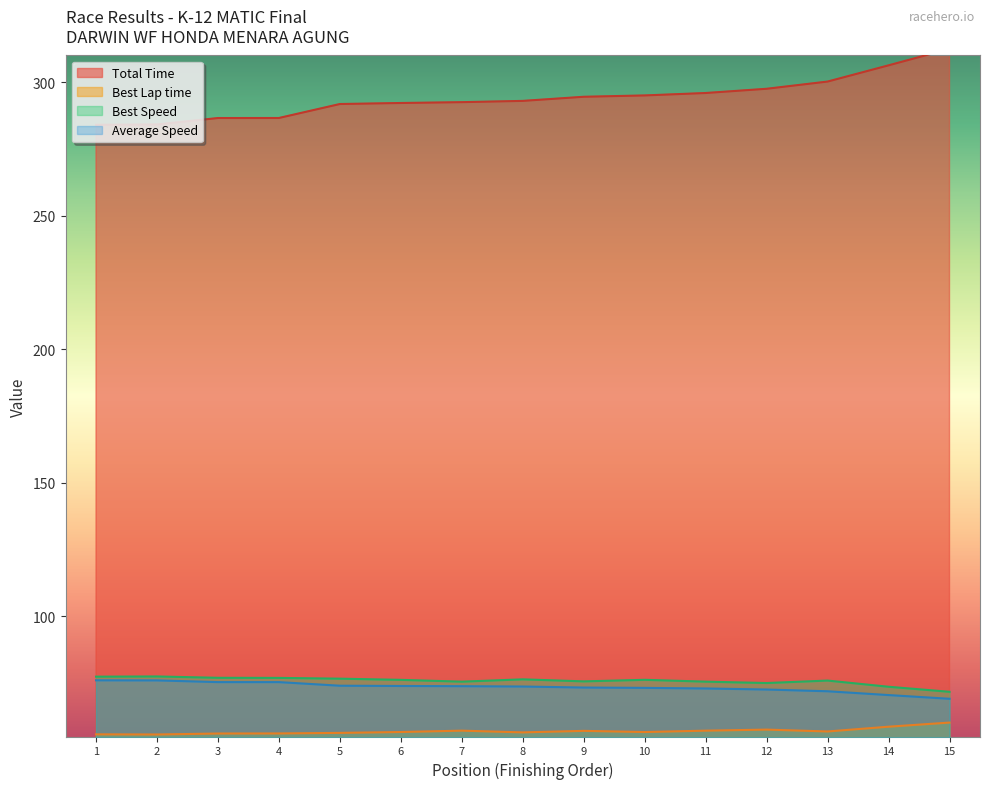

How many values in the Total Time series are below 292?

5